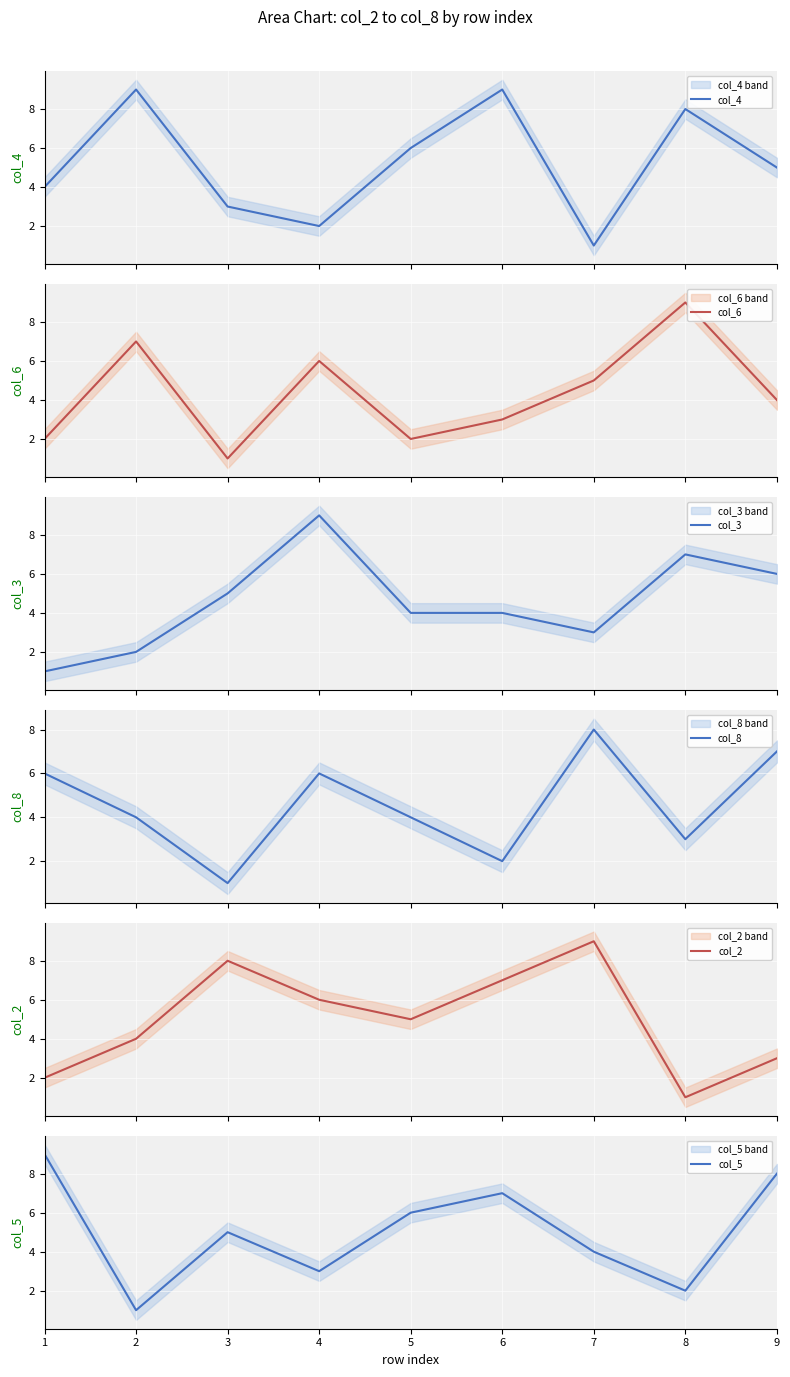

At which category does col_2 reach its first local peak?

3